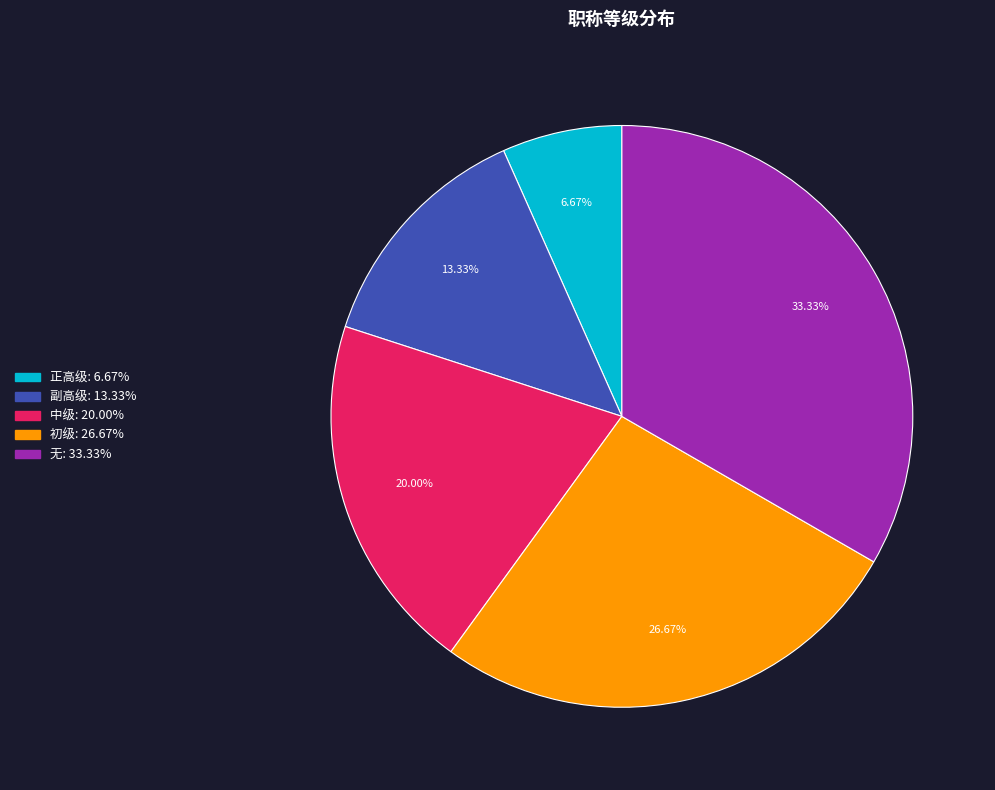

Rank the categories by value from highest to lowest.

无, 初级, 中级, 副高级, 正高级